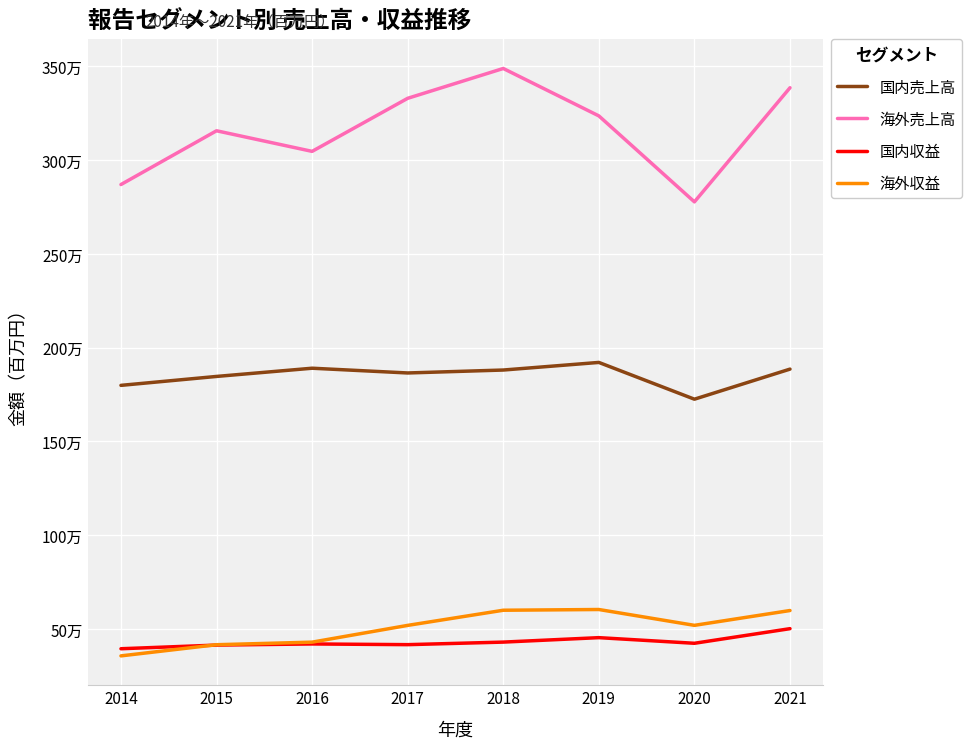

True or false: 海外売上高 and 海外収益 intersect in this chart.

False